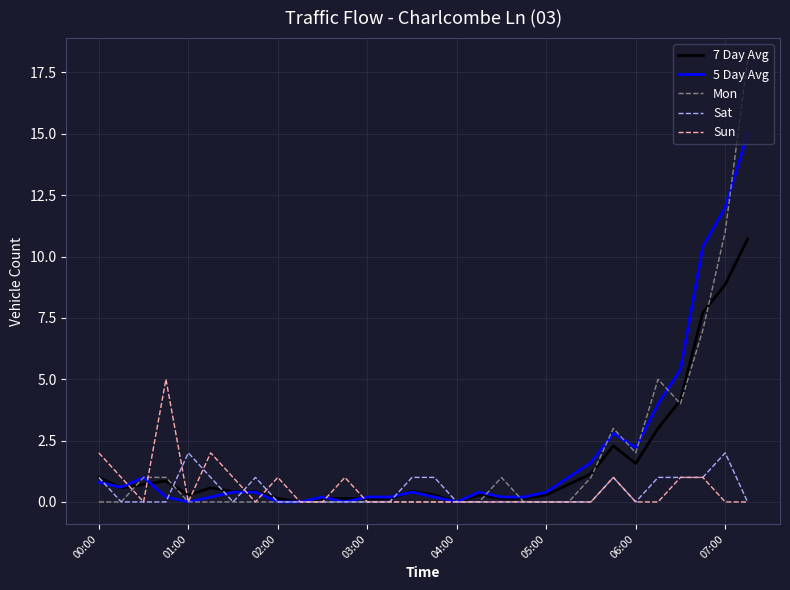

What is the maximum value for Mon?

18.0